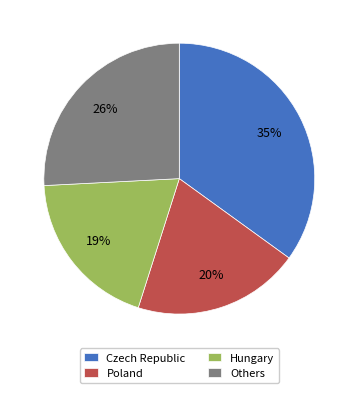

Is it true that Hungary is 32% of the pie?

False